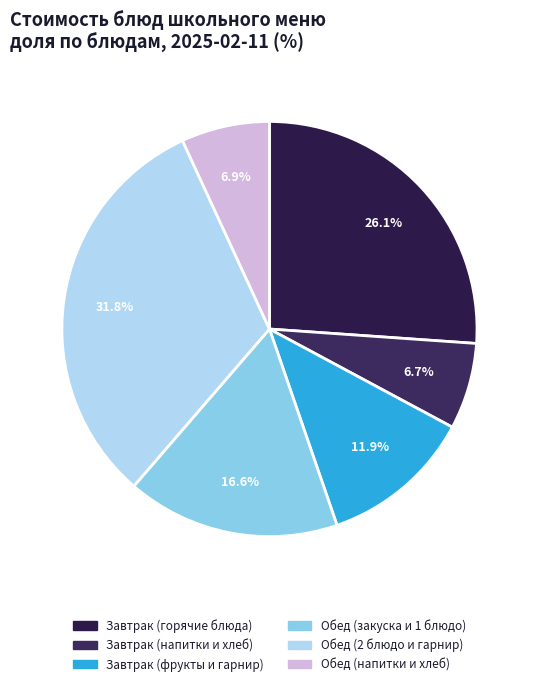

Is there a majority slice in this chart?

No